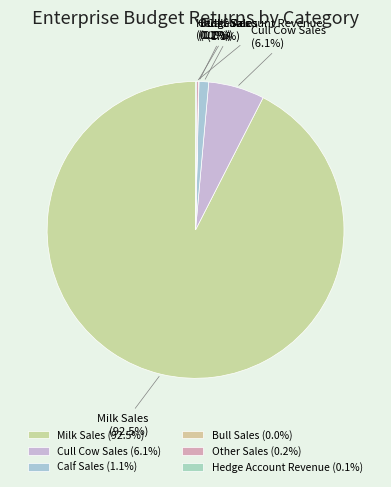

What portion of the pie excludes Milk Sales (92.5%)?

7.5%